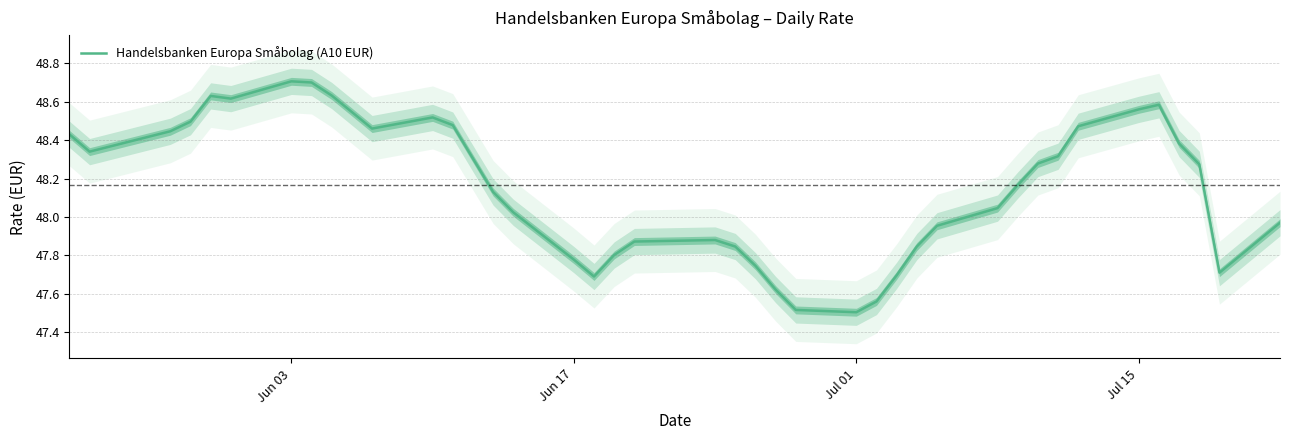

What is the smallest value displayed?

47.5